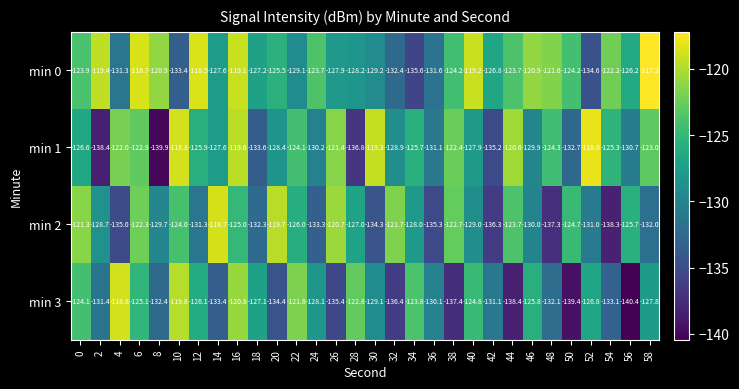

Is the value of min 0 at 42 greater than the value of min 1 at 20?

Yes